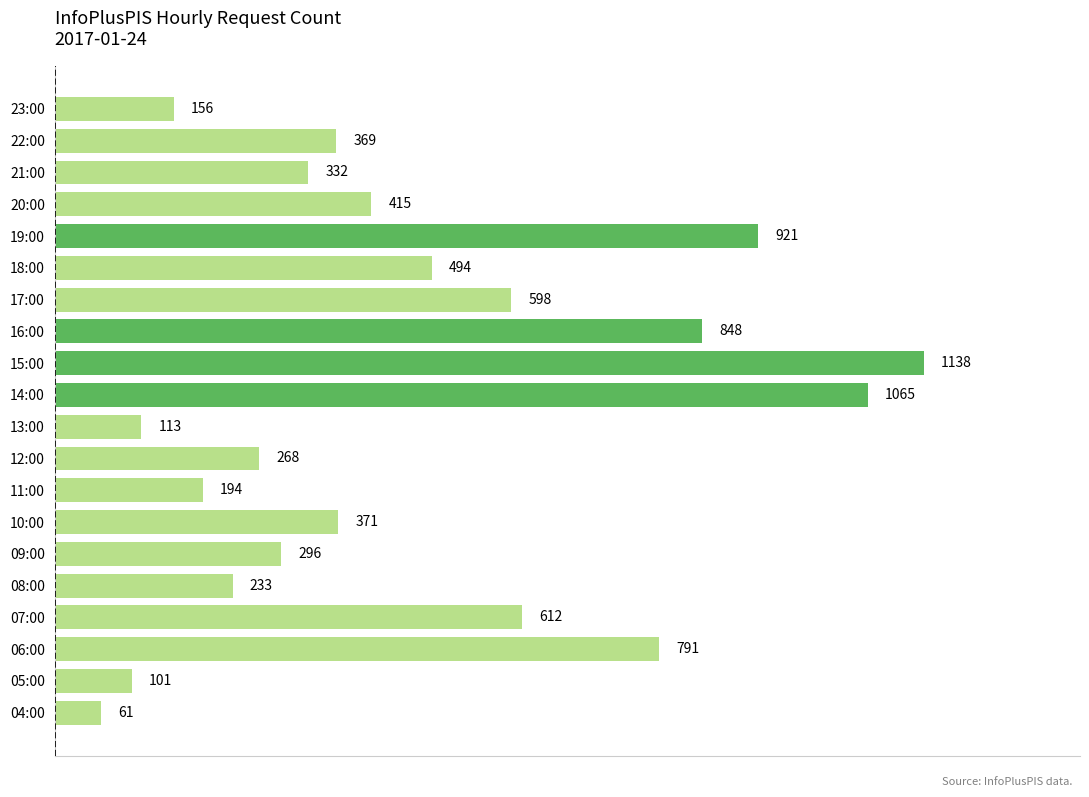

Between 07:00 and 17:00, which is larger?

07:00